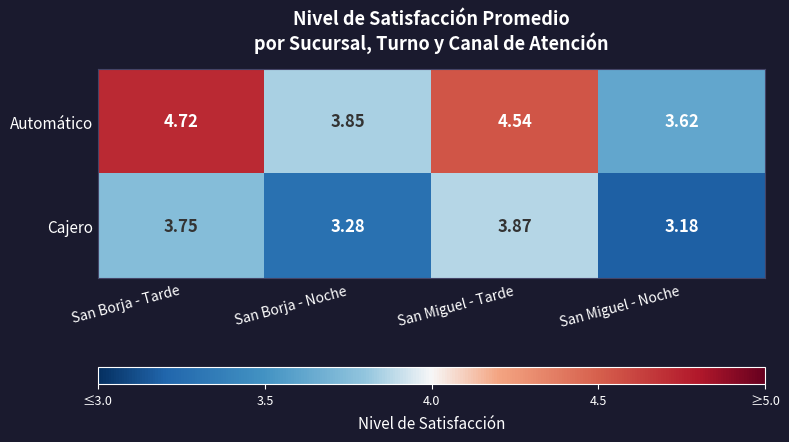

Where does the Automático series first go above 4?

San Borja - Tarde